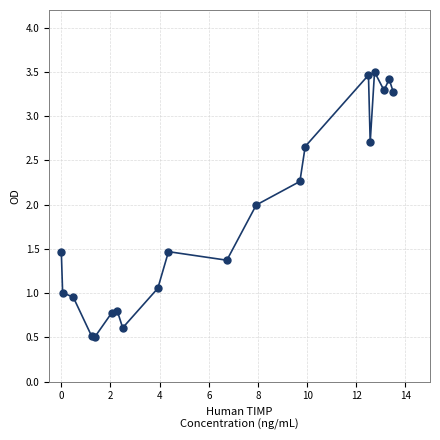

What is the minimum value shown in the chart?

0.5